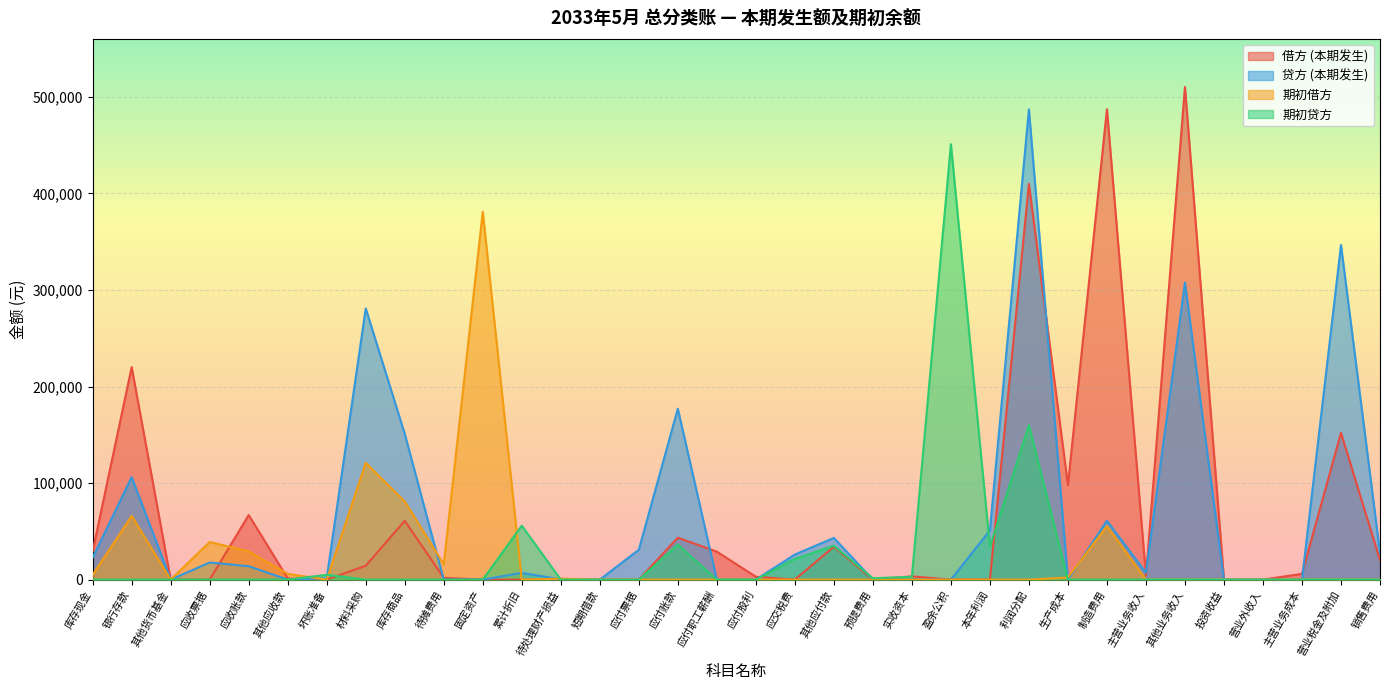

Which series has the largest range (max minus min)?

借方 (本期发生)